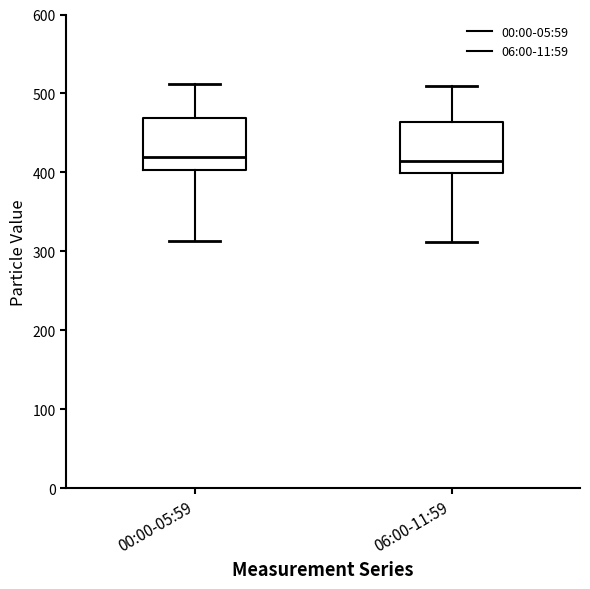

Reading left to right, transcribe this box plot: for each box, give where its median line is, the range the box spans, and where its two whiskers end, as read against the y-axis. The values are not printed on the chart, so give them approximately, as read against the axis.

00:00-05:59: median 420, box 400 to 470, whiskers 310 to 510
06:00-11:59: median 420, box 400 to 460, whiskers 310 to 510